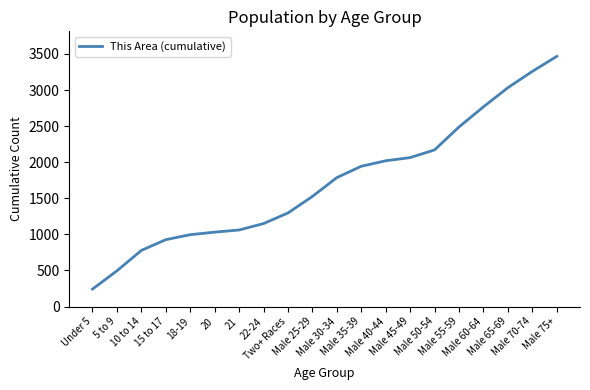

Which category has the highest value across all series?

Male 75+